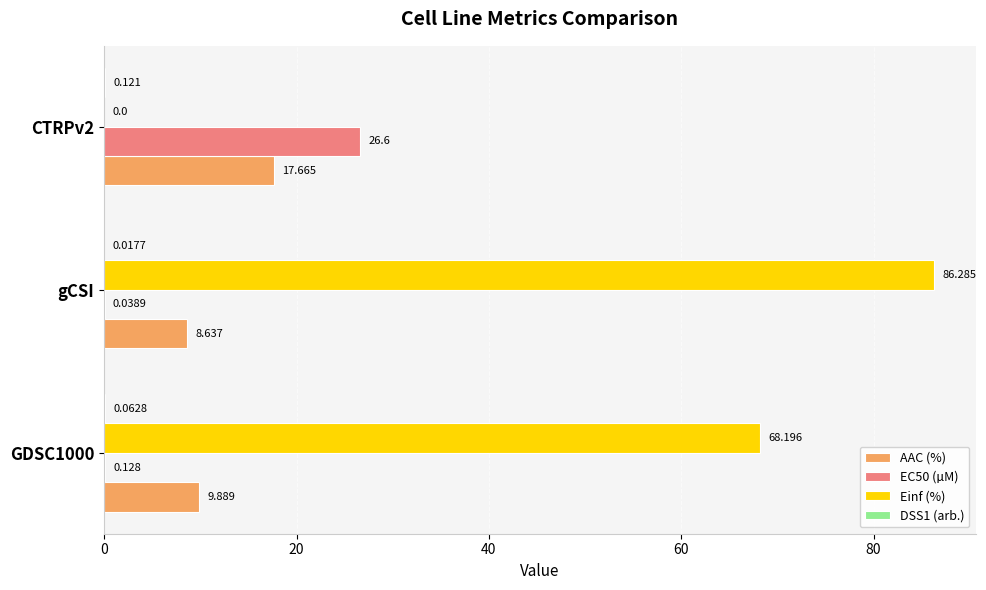

Which label corresponds to the largest value in the chart?

gCSI